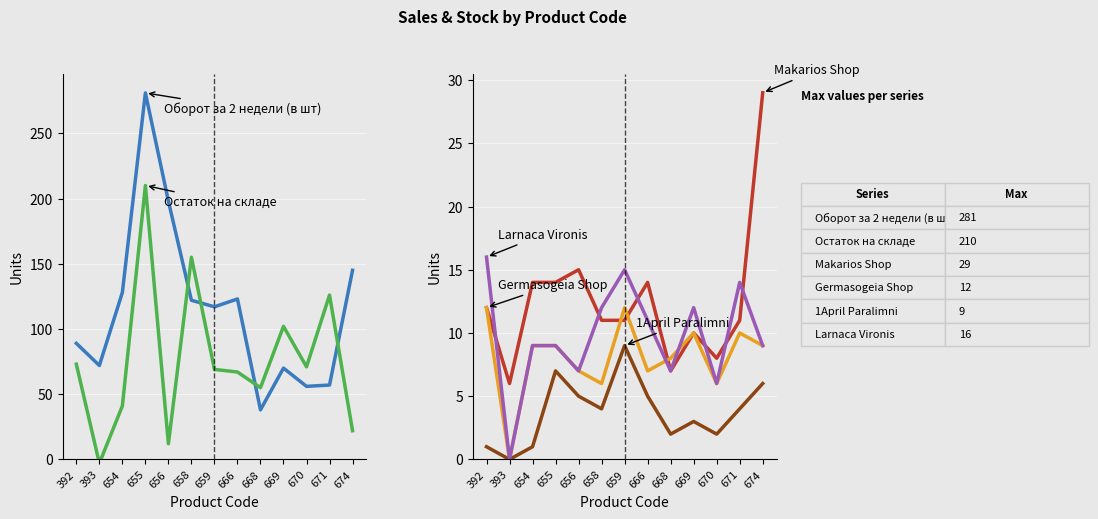

Reading right to left, extract all data points from this chart.

Оборот за 2 недели (в шт): 145	57	56	70	38	123	117	122	198	281	128	72	89
Остаток на складе: 22	126	71	102	55	67	69	155	12	210	41	-3	73
Makarios Shop: 29	11	8	10	7	14	11	11	15	14	14	6	12
Germasogeia Shop: 9	10	6	10	8	7	12	6	7	9	9	0	12
1April Paralimni: 6	4	2	3	2	5	9	4	5	7	1	0	1
Larnaca Vironis: 9	14	6	12	7	11	15	12	7	9	9	0	16